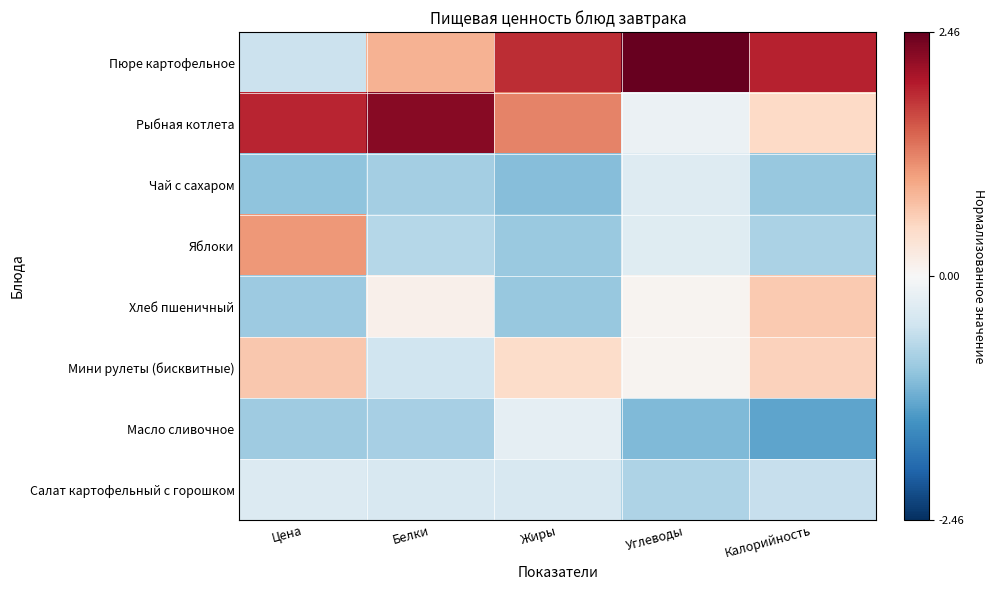

At how many categories does at least one series exceed 1?

5